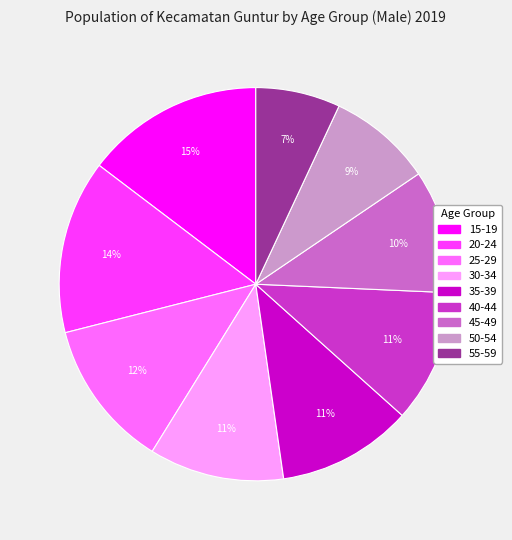

What is the smallest slice in the pie chart?

55-59